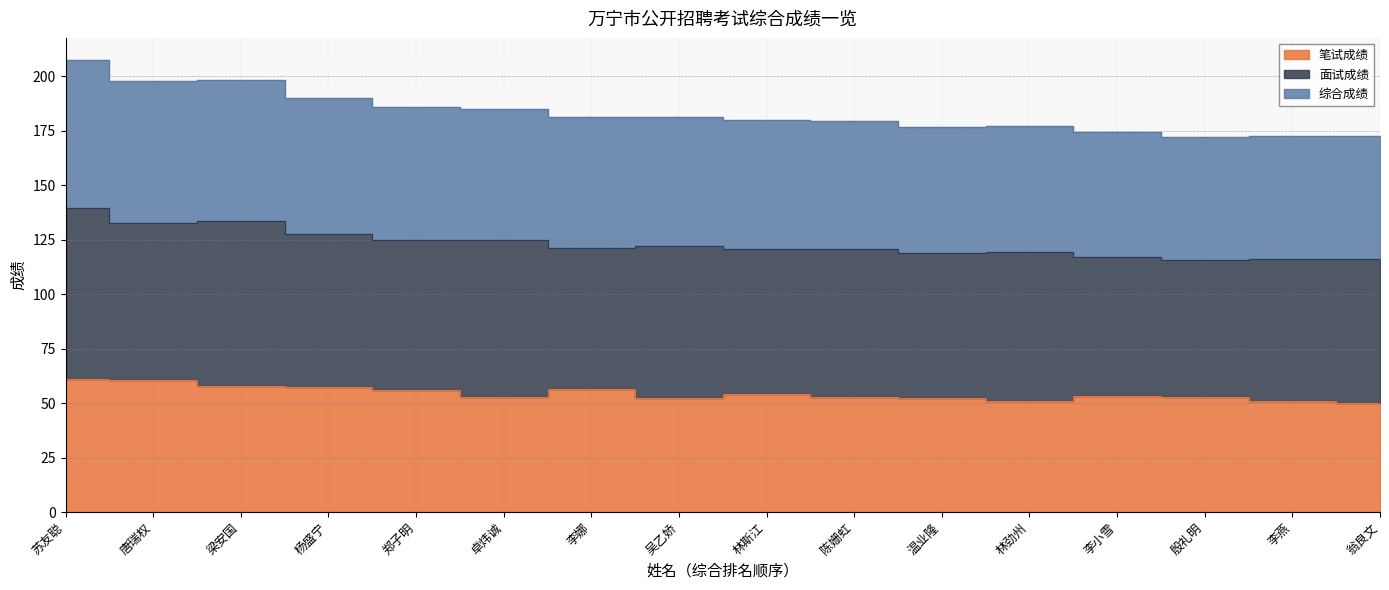

Reading left to right, transcribe all the data shown in this chart.

笔试成绩: 61.0	60.8	57.8	57.4	56.0	53.0	56.4	52.4	54.0	52.6	52.4	50.8	53.4	52.8	50.8	50.2
综合成绩: 207.3	197.6	198.4	190.1	185.7	185.1	181.2	181.1	179.7	179.4	176.9	177.4	174.6	172.2	172.7	172.7